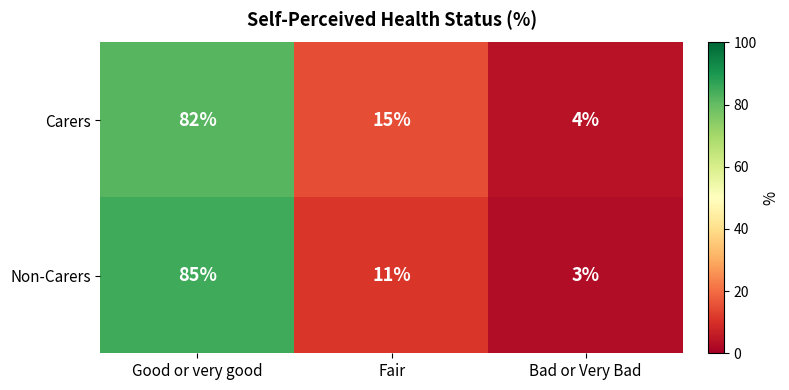

Reading right to left, what are all the values shown in this chart?

Carers: Bad or Very Bad=4	Fair=15	Good or very good=82
Non-Carers: Bad or Very Bad=3	Fair=11	Good or very good=85